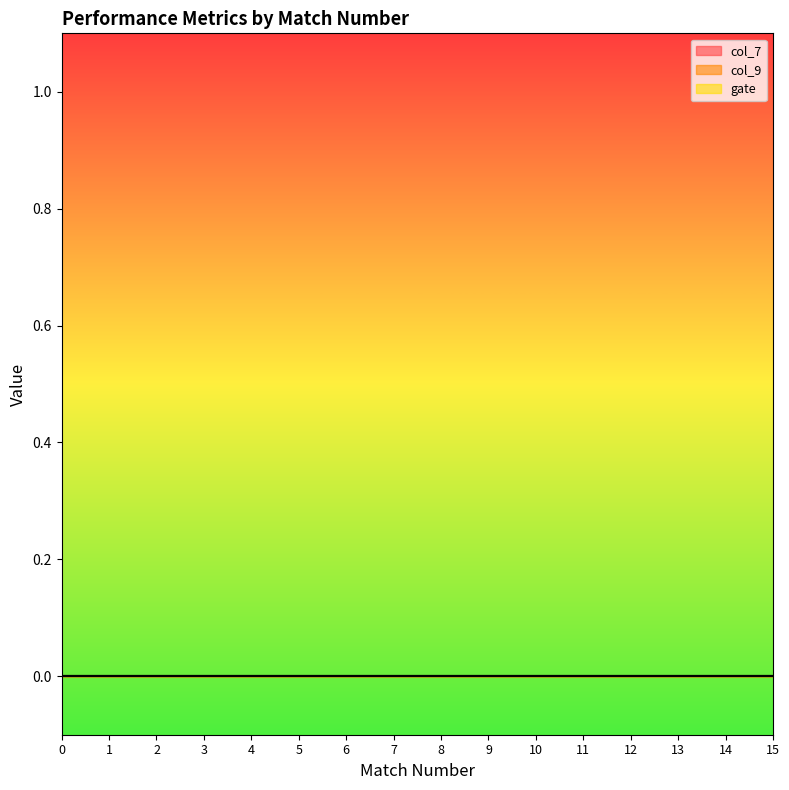

What is the total value across all series at 15?

15